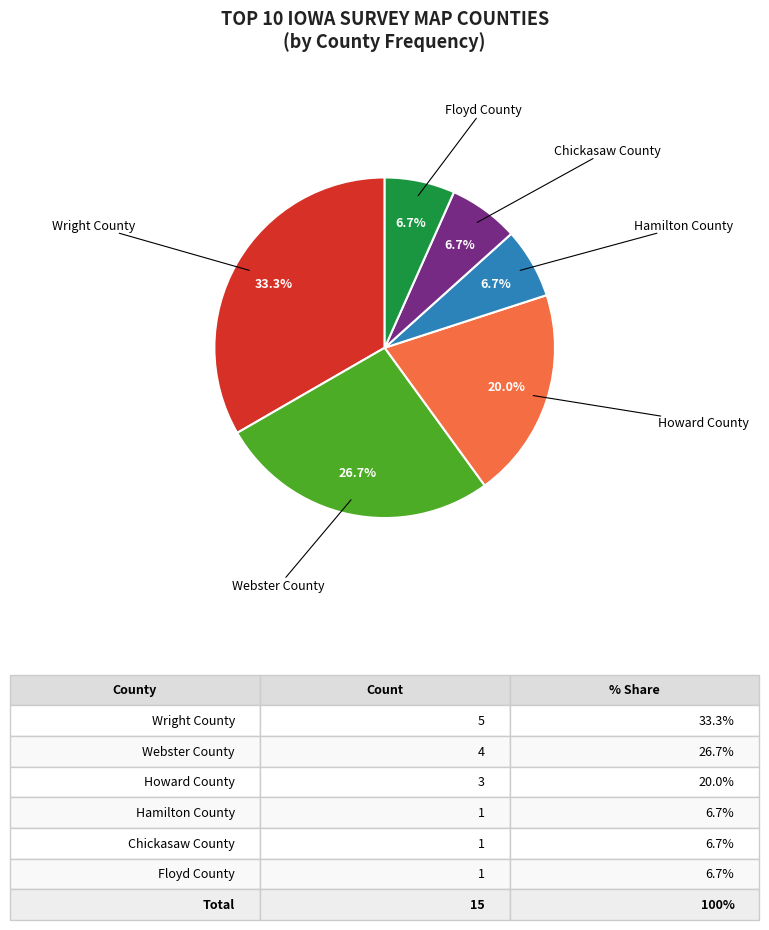

True or false: Chickasaw County accounts for 7% of the total.

True